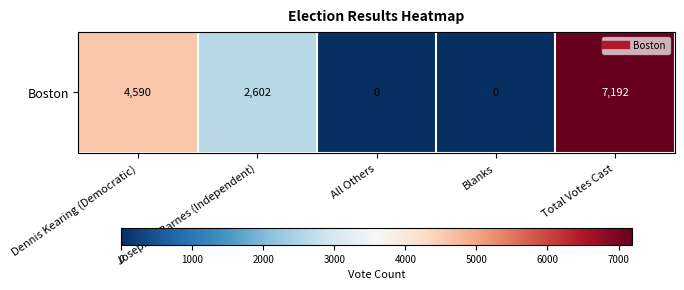

List the labels in order of value, largest first.

Total Votes Cast, Dennis Kearing (Democratic), Joseph A. Barnes (Independent), All Others, Blanks